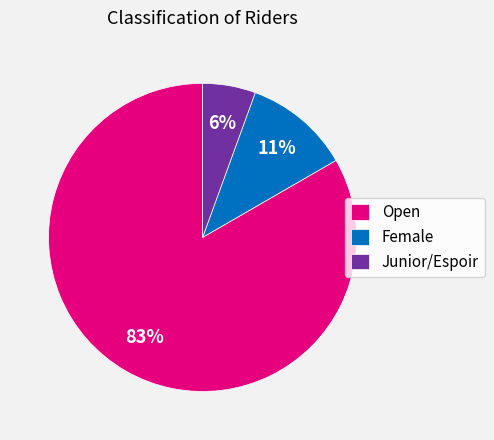

To the nearest percent, what is the average slice percentage?

33%